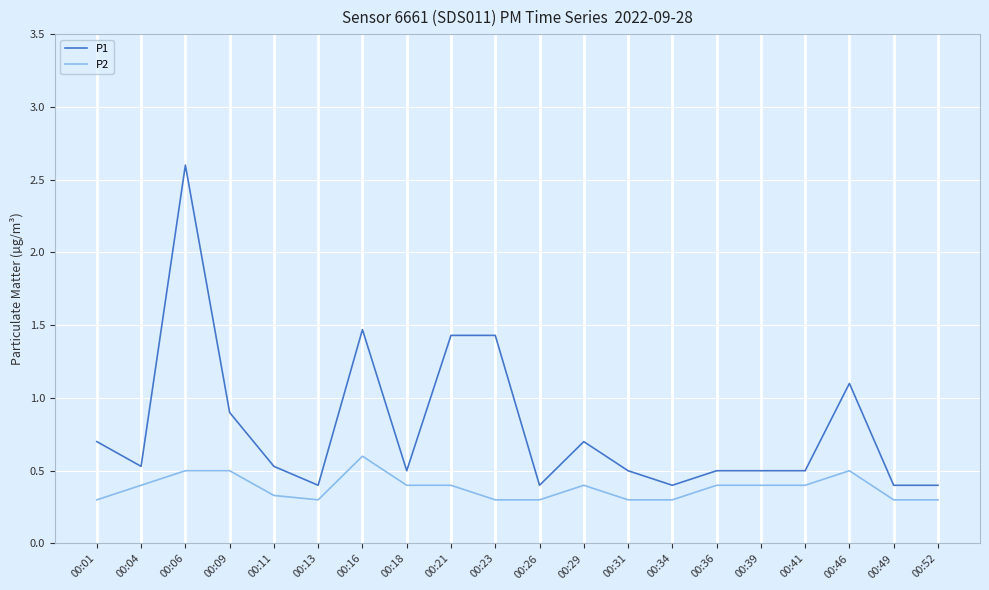

Rank the series by their maximum value, from lowest to highest.

P2, P1